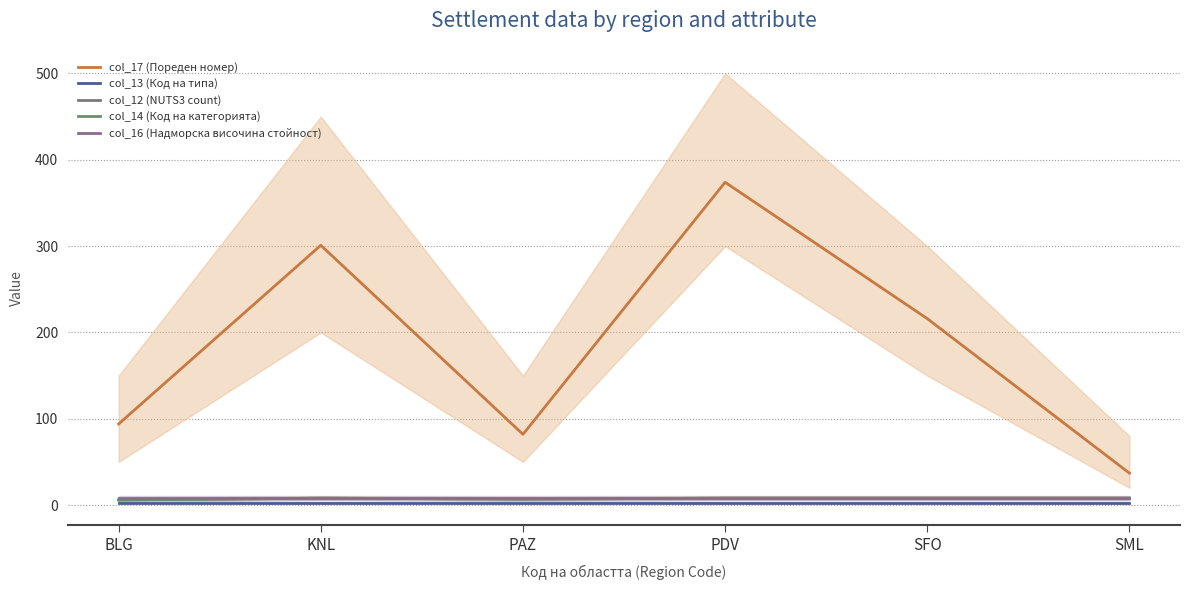

What are all the series names shown in the legend?

col_17 (Пореден номер), col_13 (Код на типа), col_12 (NUTS3 count), col_14 (Код на категорията), col_16 (Надморска височина стойност)